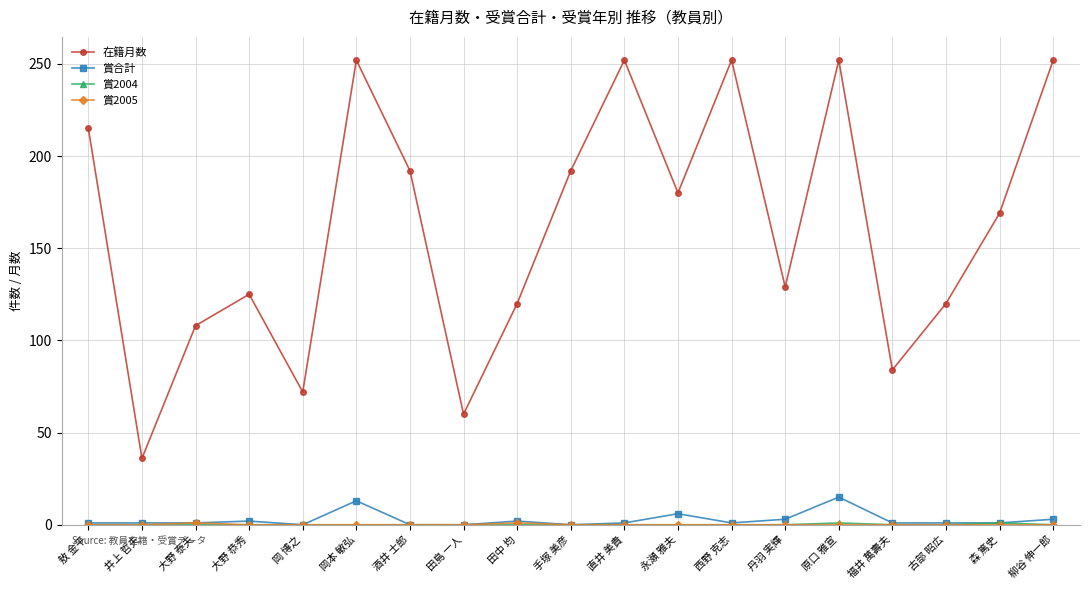

The 在籍月数 series shows 29 at 福井 萬壽夫. True or false?

False